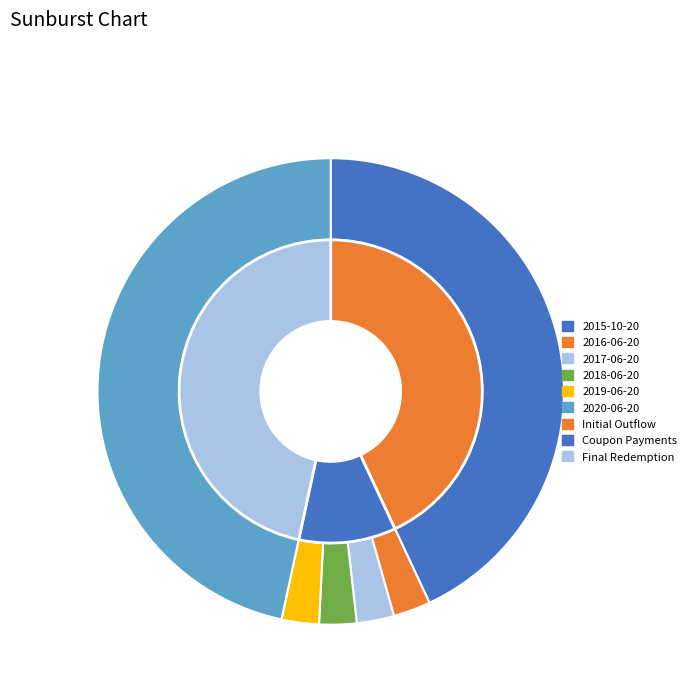

Is there any slice that represents more than half of the pie?

No